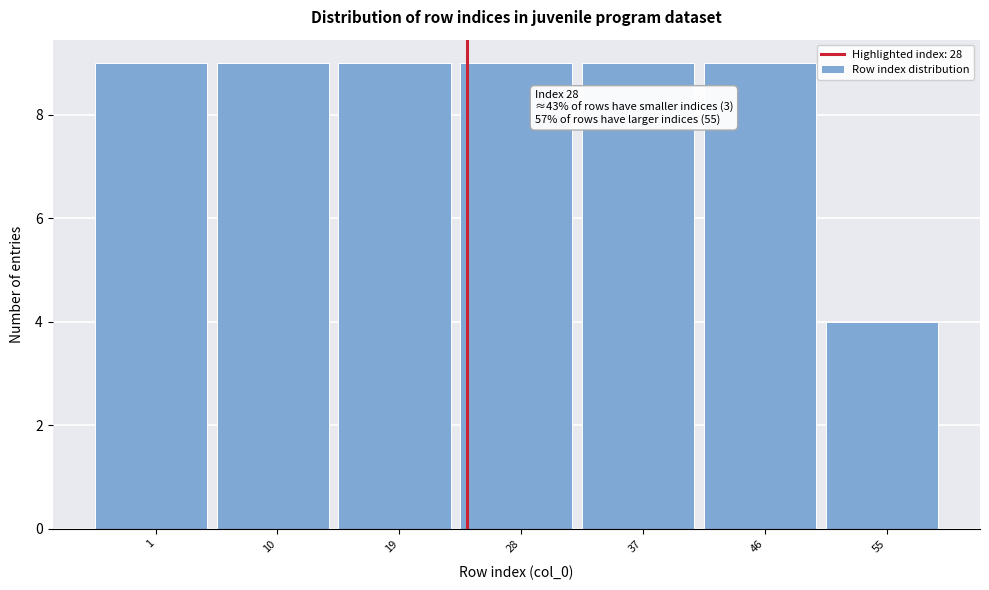

Reading left to right, transcribe all the data shown in this chart.

9	9	9	9	9	9	4